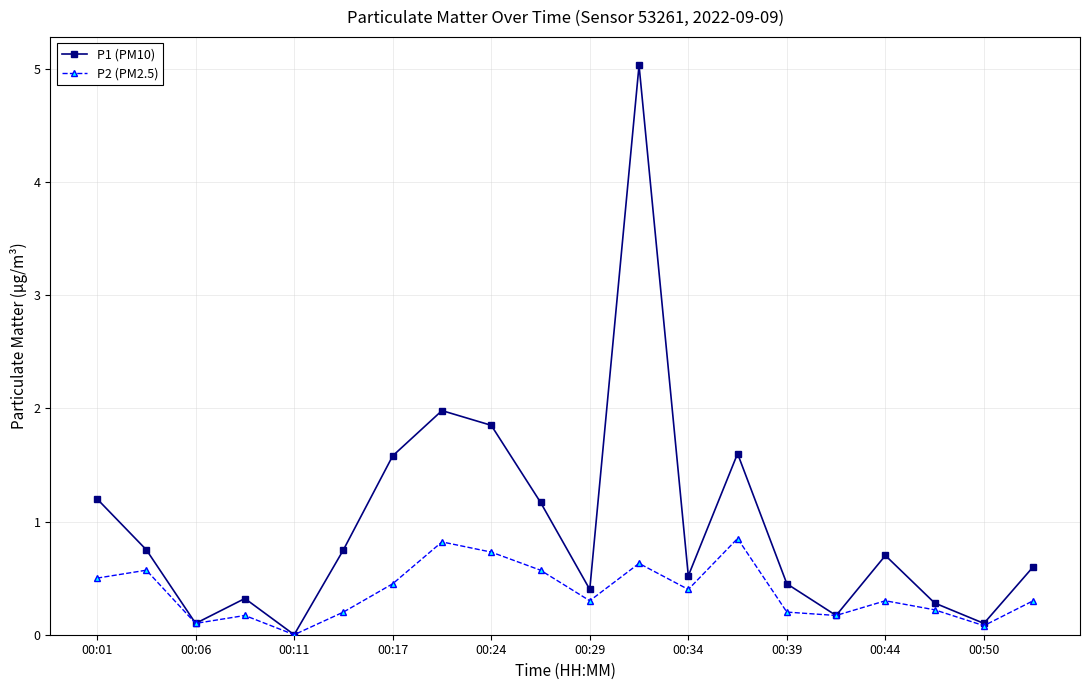

What are all the series names shown in the legend?

P1 (PM10), P2 (PM2.5)